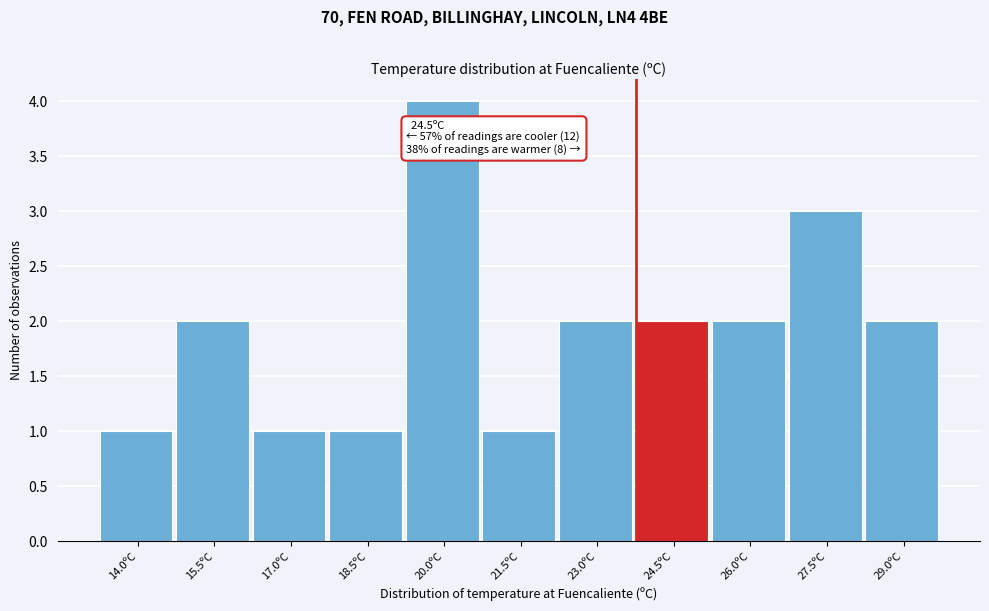

Reading right to left, transcribe all the data shown in this chart.

2	3	2	2	2	1	4	1	1	2	1